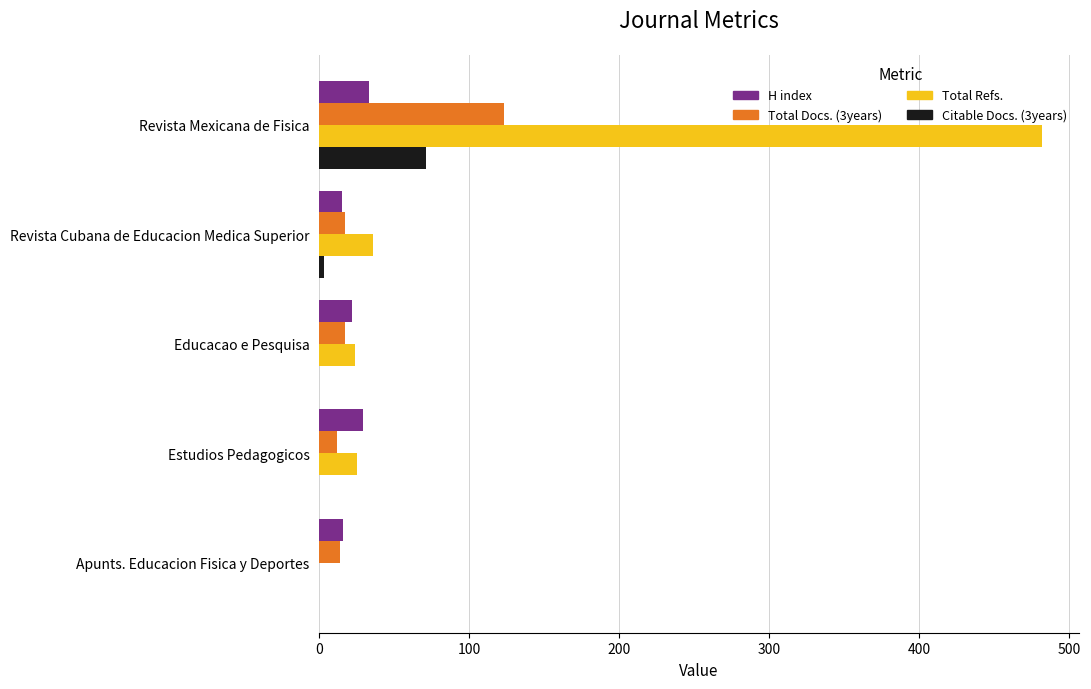

Is it true that Citable Docs. (3years) equals 71 at Revista Mexicana de Fisica?

True